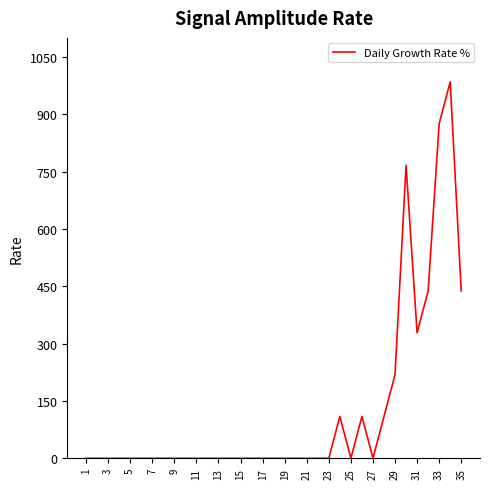

What is the difference between the maximum and minimum values?

985.2